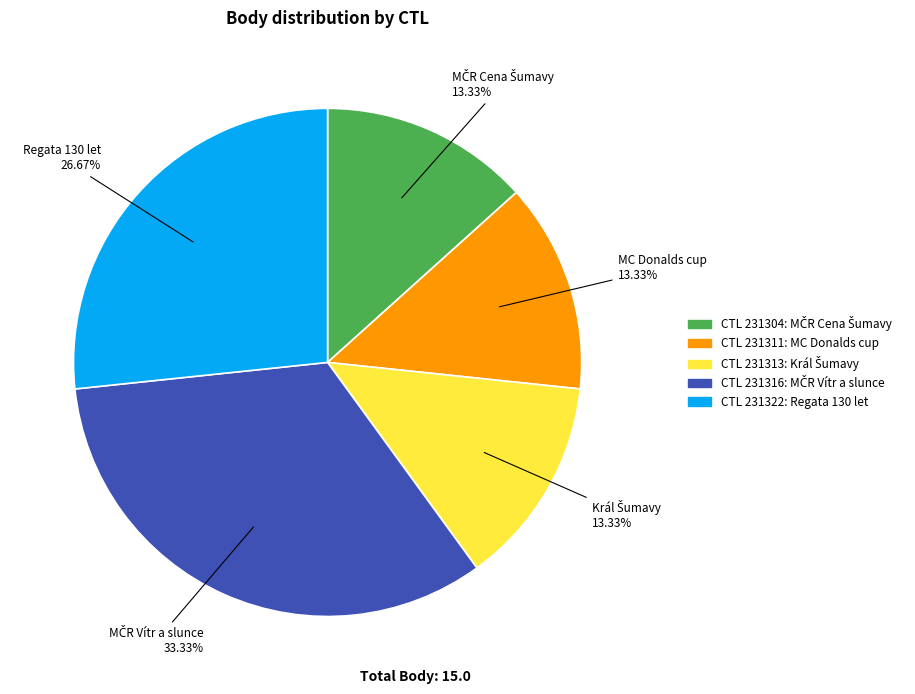

How many segments does this pie chart have?

5